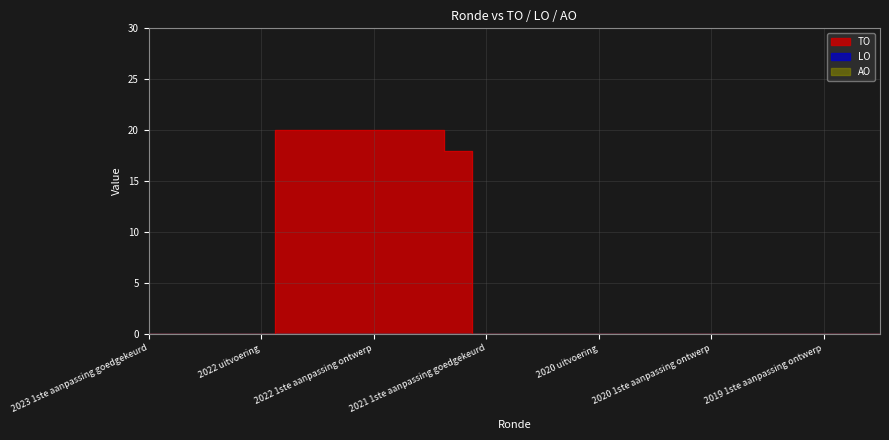

What are all the series names shown in the legend?

TO, LO, AO